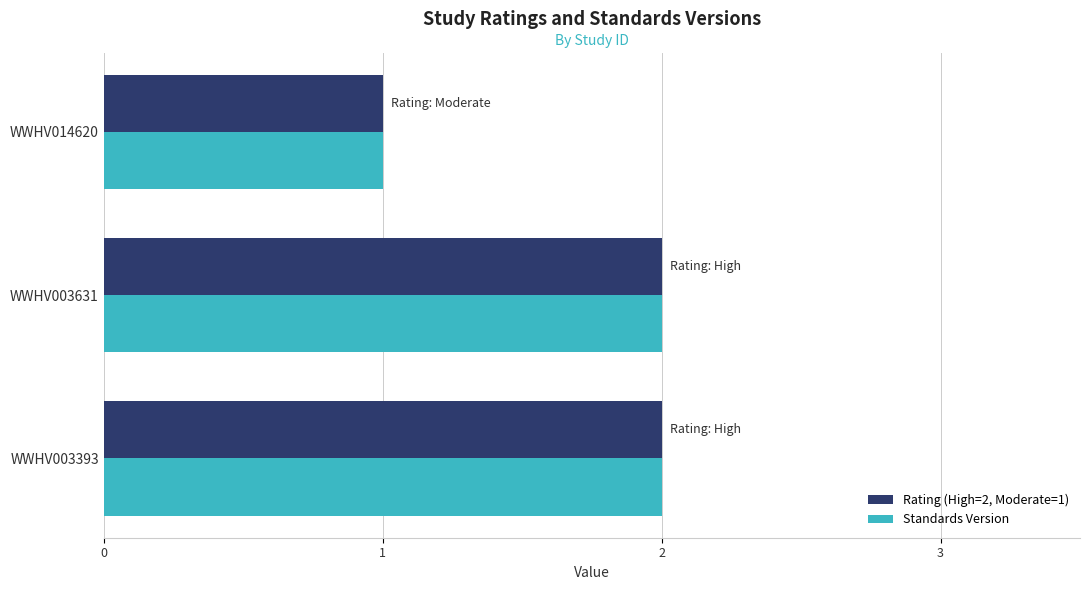

What is the sum of the Standards Version values at WWHV003631 and WWHV014620?

3